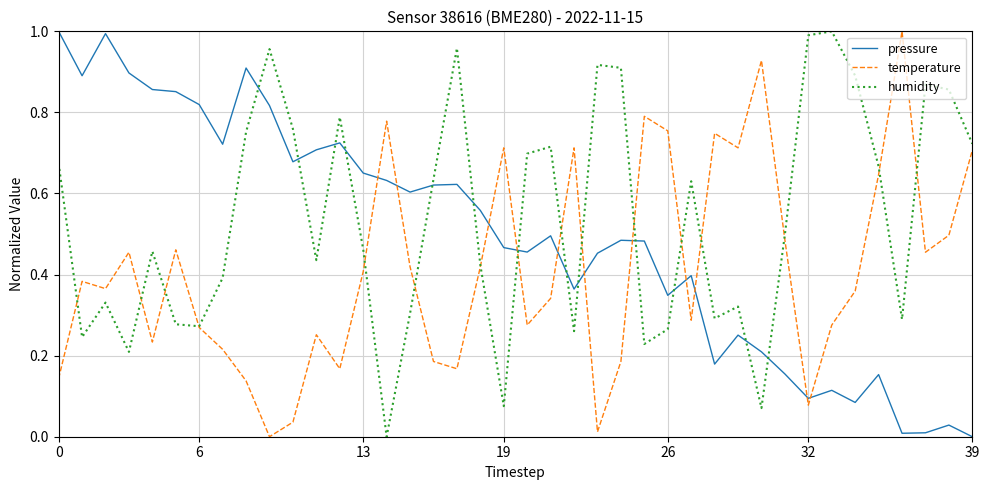

Does the chart display data point markers on the line(s)?

No